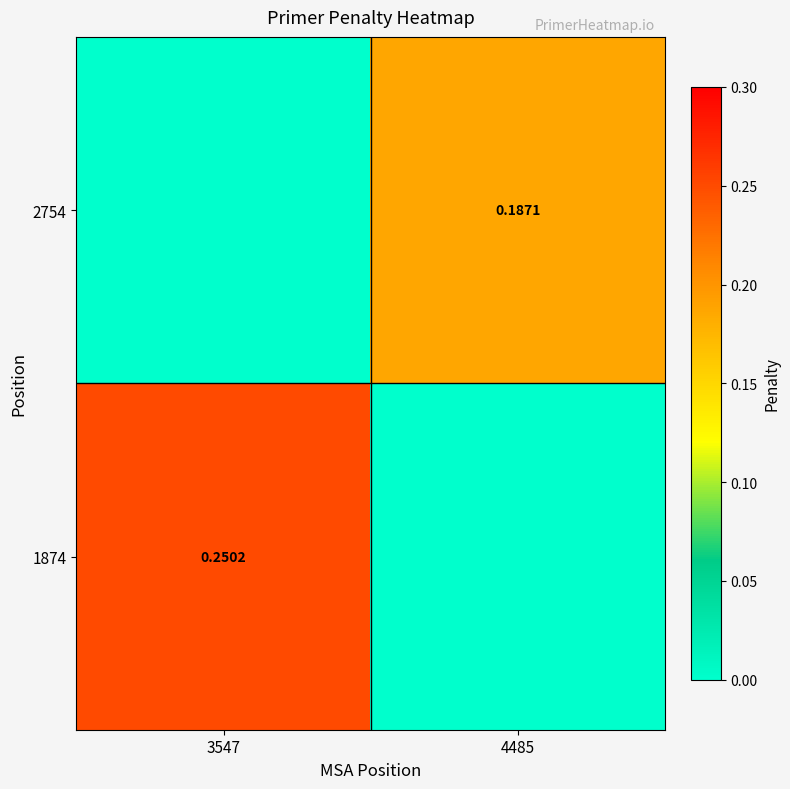

Rank the categories by 1874 value from highest to lowest.

3547, 4485